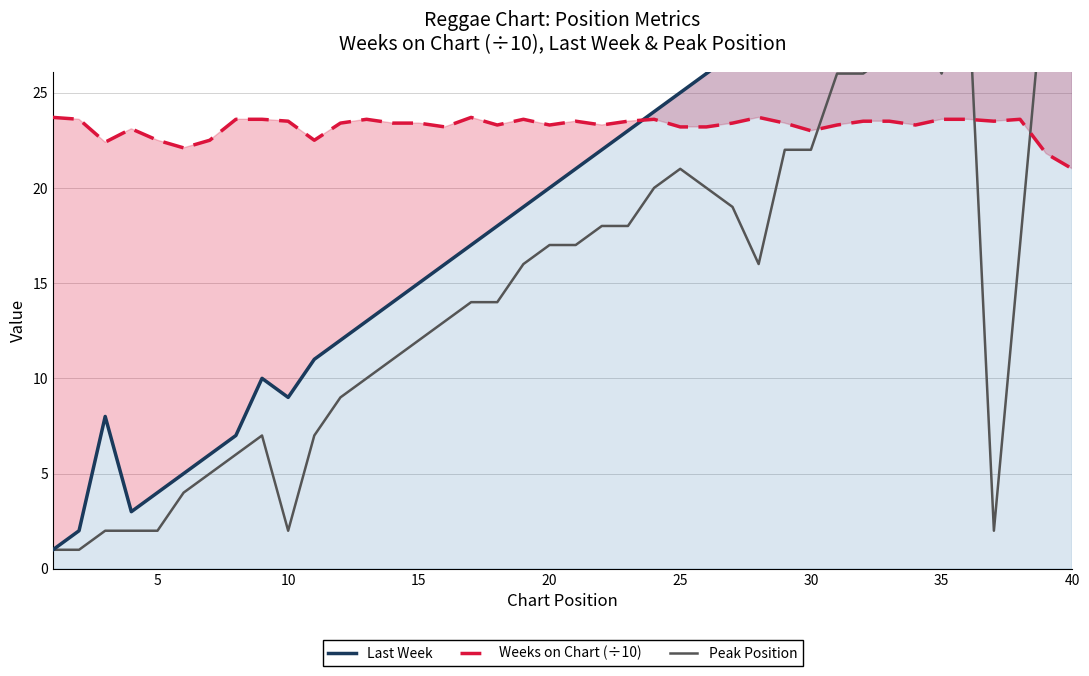

What is the minimum value for Weeks on Chart (÷10)?

21.0